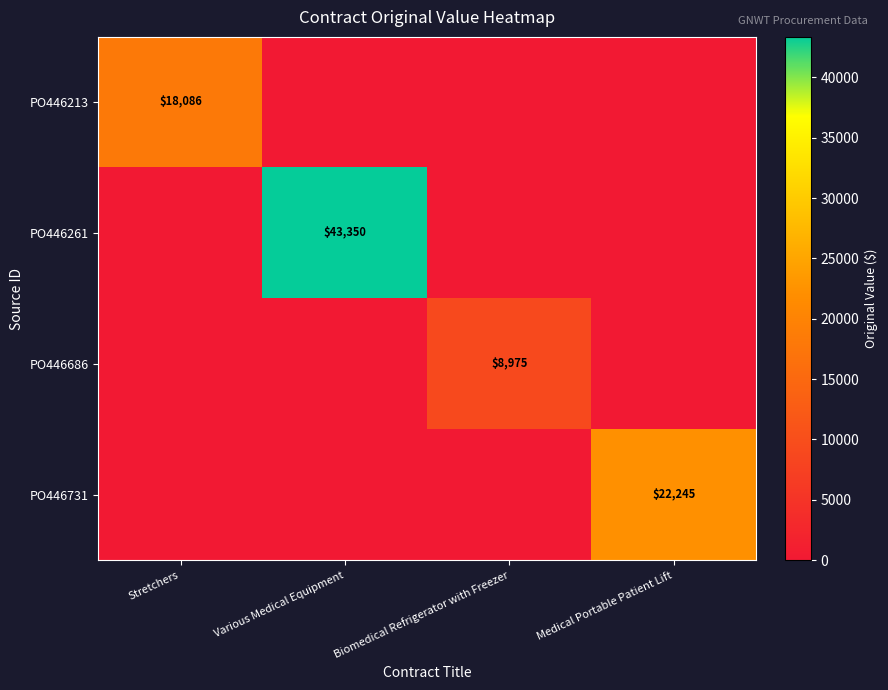

The value of PO446731 at Medical Portable Patient Lift is 22245. True or false?

True